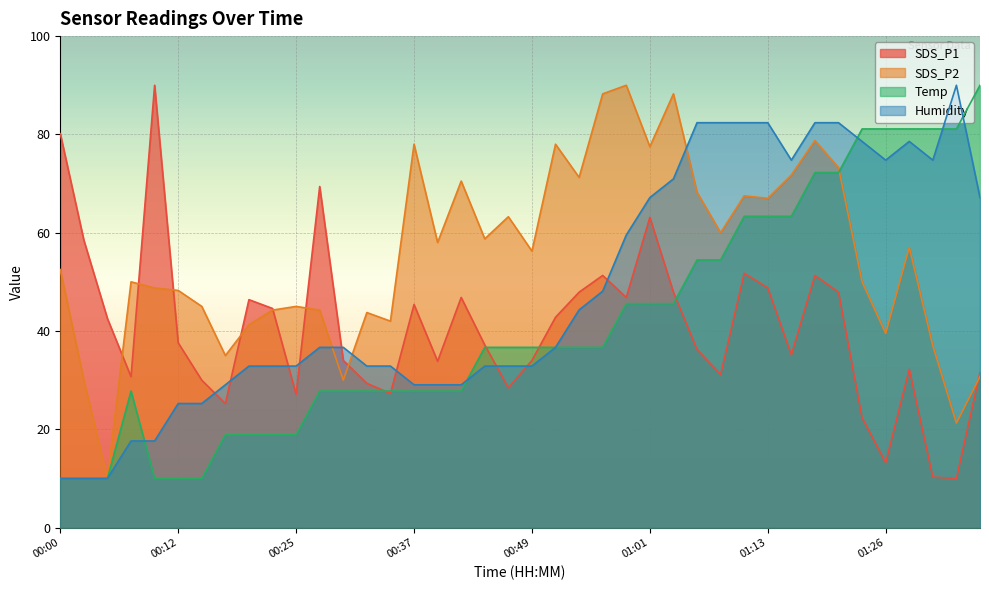

Reading right to left, extract all data points from this chart.

SDS_P1: 01:36=31.6	01:33=10.0	01:31=10.3	01:28=32.2	01:26=13.2	01:23=22.4	01:21=47.9	01:18=51.3	01:16=35.2	01:13=48.8	01:11=51.7	01:09=31.1	01:06=36.2	01:04=47.9	01:01=63.1	00:59=46.8	00:56=51.3	00:54=47.9	00:51=42.8	00:49=34.0	00:47=28.5	00:44=37.1	00:42=46.8	00:39=33.8	00:37=45.4	00:34=27.3	00:32=29.4	00:29=34.0	00:27=69.4	00:25=27.1	00:22=44.6	00:20=46.4	00:17=25.2	00:15=30.0	00:12=37.6	00:10=90.0	00:08=30.7	00:05=42.5	00:03=58.5	00:00=80.1
SDS_P2: 01:36=30.7	01:33=21.2	01:31=37.0	01:28=57.0	01:26=39.5	01:23=50.0	01:21=73.3	01:18=78.7	01:16=71.8	01:13=67.0	01:11=67.5	01:09=60.0	01:06=68.2	01:04=88.2	01:01=77.5	00:59=90.0	00:56=88.2	00:54=71.2	00:51=78.0	00:49=56.2	00:47=63.2	00:44=58.8	00:42=70.5	00:39=58.0	00:37=78.0	00:34=42.0	00:32=43.8	00:29=30.0	00:27=44.2	00:25=45.0	00:22=44.2	00:20=41.2	00:17=35.0	00:15=45.0	00:12=48.2	00:10=48.8	00:08=50.0	00:05=10.0	00:03=30.0	00:00=52.5
Temp: 01:36=90.0	01:33=81.1	01:31=81.1	01:28=81.1	01:26=81.1	01:23=81.1	01:21=72.2	01:18=72.2	01:16=63.3	01:13=63.3	01:11=63.3	01:09=54.4	01:06=54.4	01:04=45.6	01:01=45.6	00:59=45.6	00:56=36.7	00:54=36.7	00:51=36.7	00:49=36.7	00:47=36.7	00:44=36.7	00:42=27.8	00:39=27.8	00:37=27.8	00:34=27.8	00:32=27.8	00:29=27.8	00:27=27.8	00:25=18.9	00:22=18.9	00:20=18.9	00:17=18.9	00:15=10.0	00:12=10.0	00:10=10.0	00:08=27.8	00:05=10.0	00:03=10.0	00:00=10.0
Humidity: 01:36=67.1	01:33=90.0	01:31=74.8	01:28=78.6	01:26=74.8	01:23=78.6	01:21=82.4	01:18=82.4	01:16=74.8	01:13=82.4	01:11=82.4	01:09=82.4	01:06=82.4	01:04=71.0	01:01=67.1	00:59=59.5	00:56=48.1	00:54=44.3	00:51=36.7	00:49=32.9	00:47=32.9	00:44=32.9	00:42=29.0	00:39=29.0	00:37=29.0	00:34=32.9	00:32=32.9	00:29=36.7	00:27=36.7	00:25=32.9	00:22=32.9	00:20=32.9	00:17=29.0	00:15=25.2	00:12=25.2	00:10=17.6	00:08=17.6	00:05=10.0	00:03=10.0	00:00=10.0